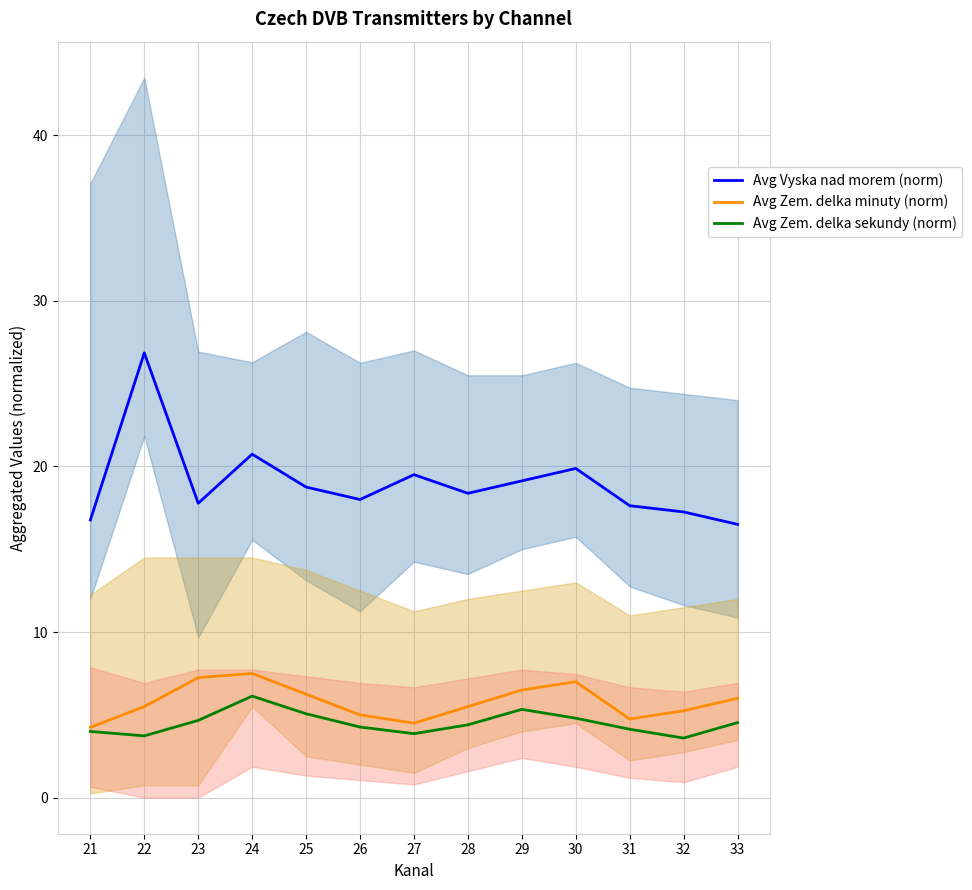

Which series has the widest spread of values?

Avg Vyska nad morem (norm)